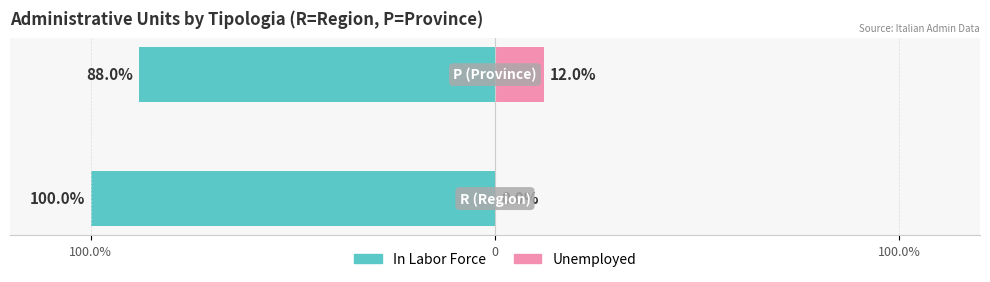

What is the value of the In Labor Force bar at the 2nd from the left?

-88